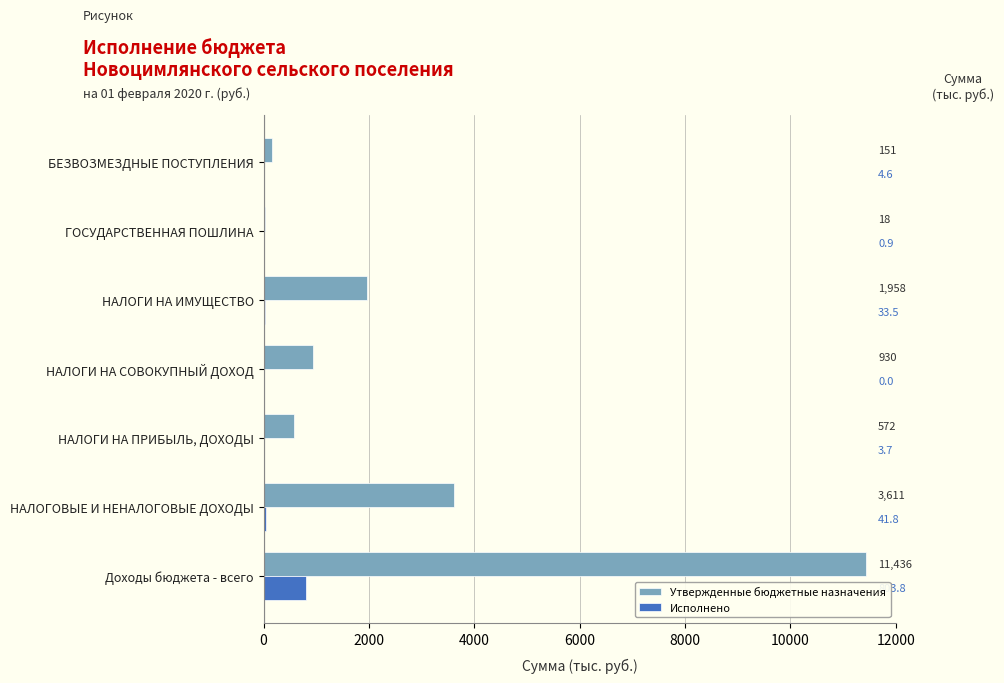

Which series has the largest total across all categories?

Утвержденные бюджетные назначения